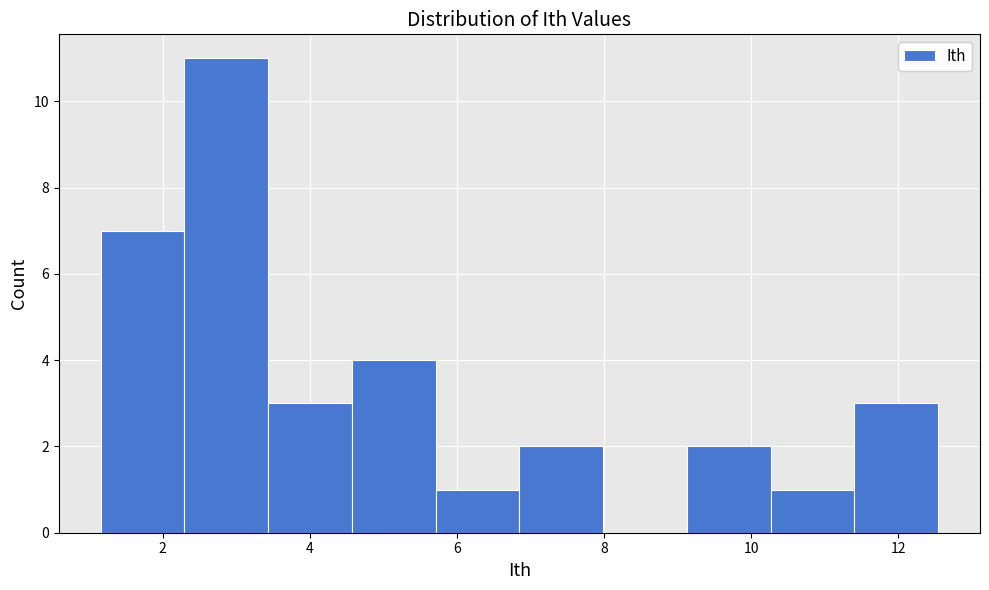

What is the height of the bar covering 3.4 to 4.6 on the x-axis? Neither the bar edges nor the heights are printed on the chart, so give them approximately, as read against the axes.

3